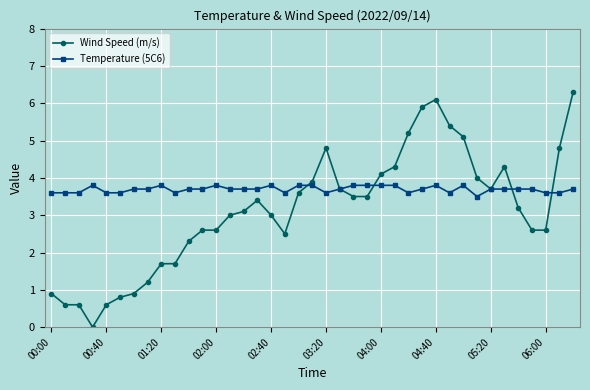

True or false: Wind Speed (m/s) and Temperature (5C6) intersect in this chart.

True